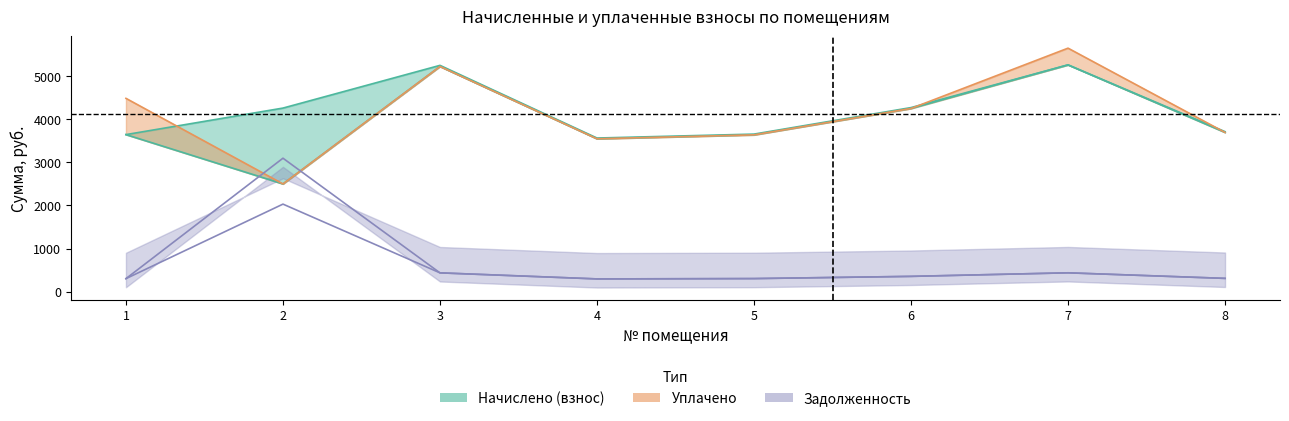

True or false: задолженность (пени) has more than 1 points higher than both neighbors.

True